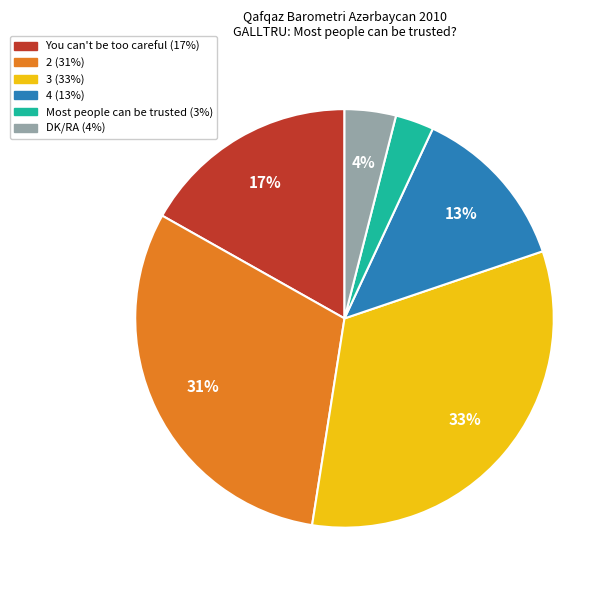

To the nearest percent, what percentage of the pie is 4?

13%